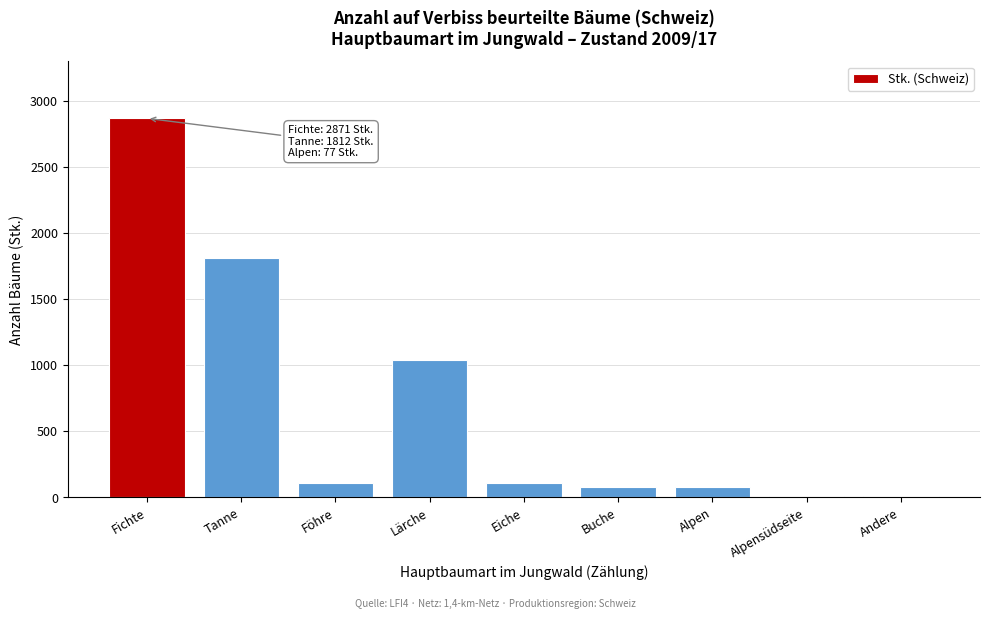

What is the label of the 1st bar from the left?

Fichte